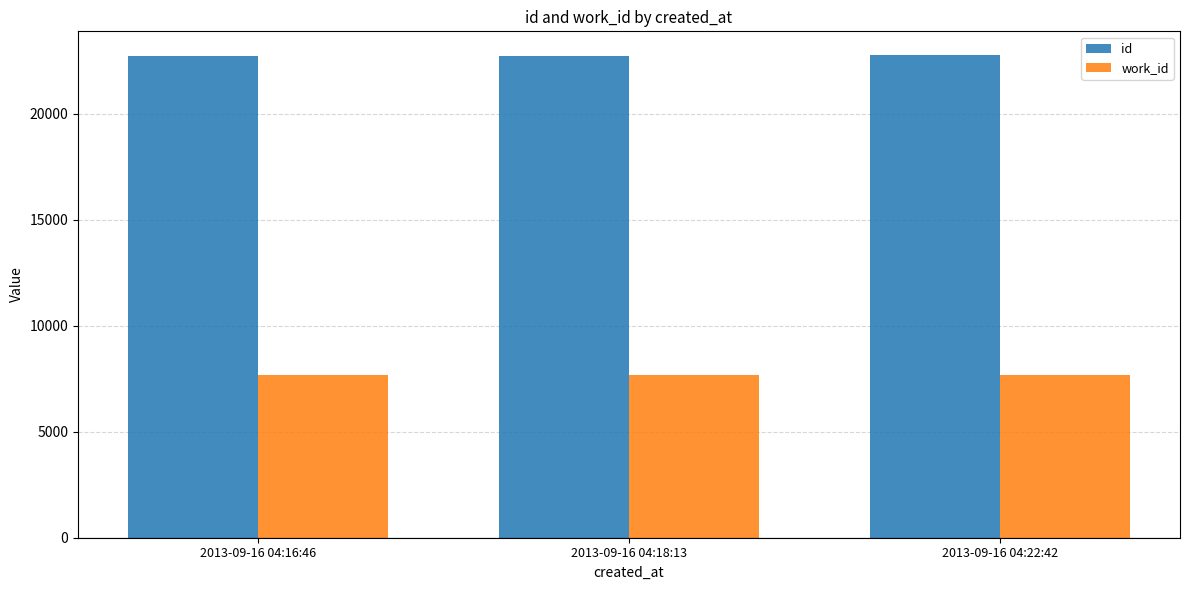

Which series has the largest total across all categories?

id